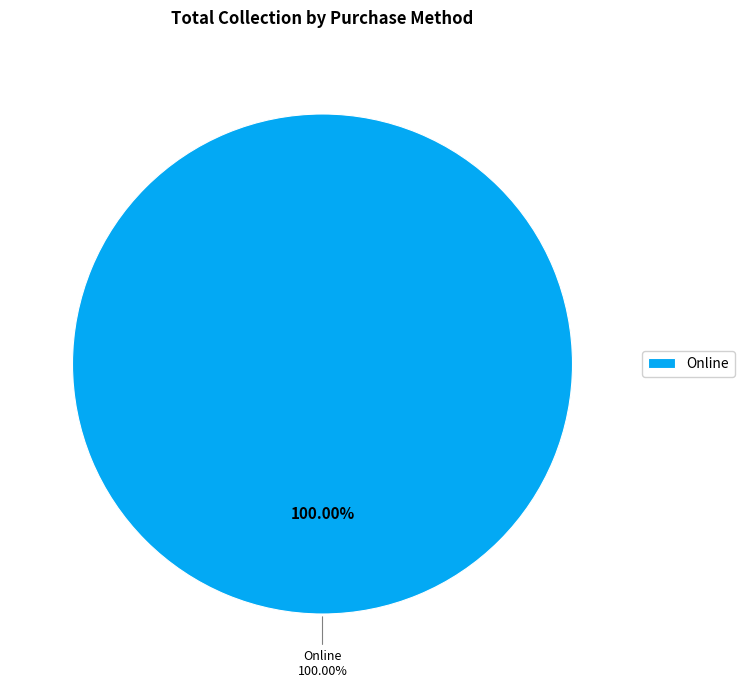

True or false: Other accounts for 1% of the total.

False